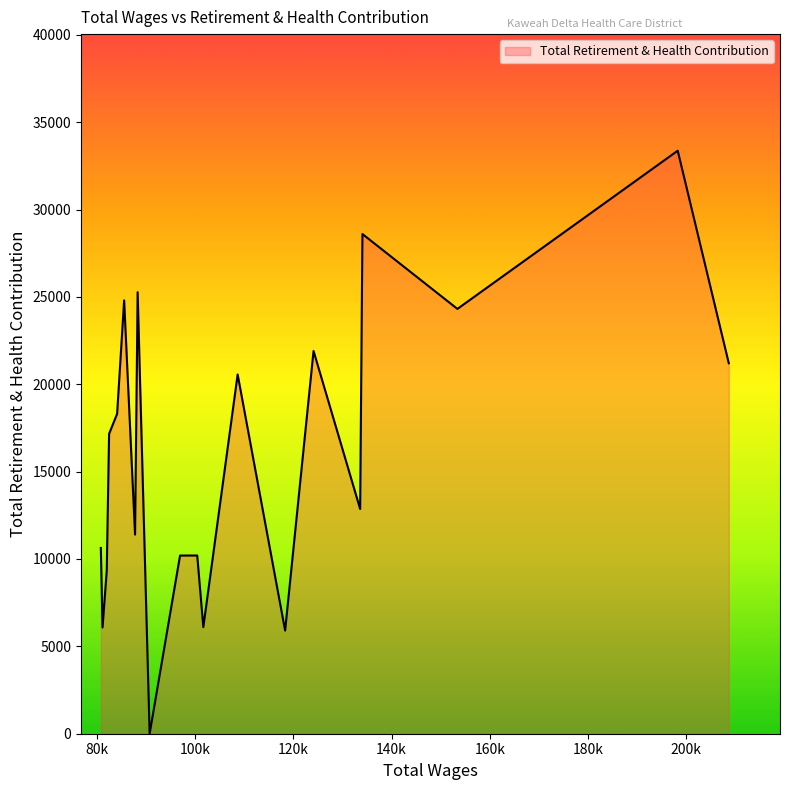

What is the maximum value shown in the chart?

33365